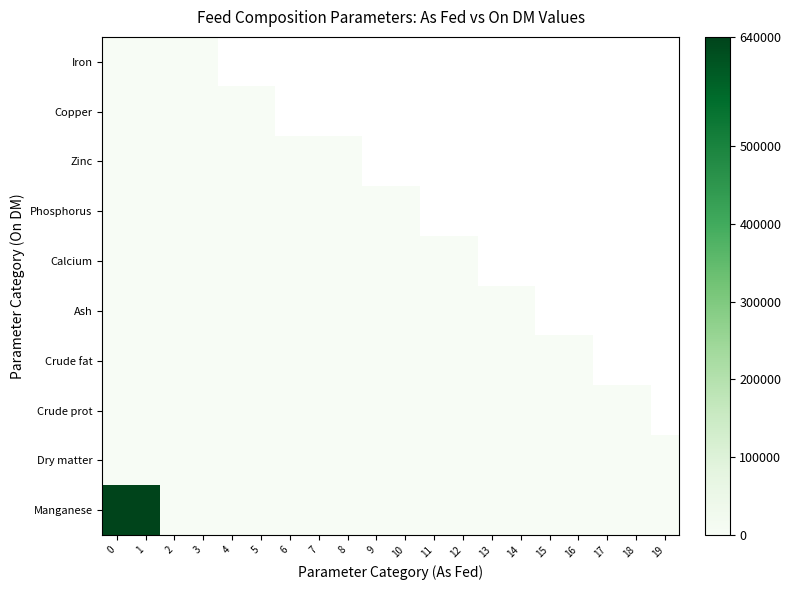

Between 19 and 15, which is larger?

19